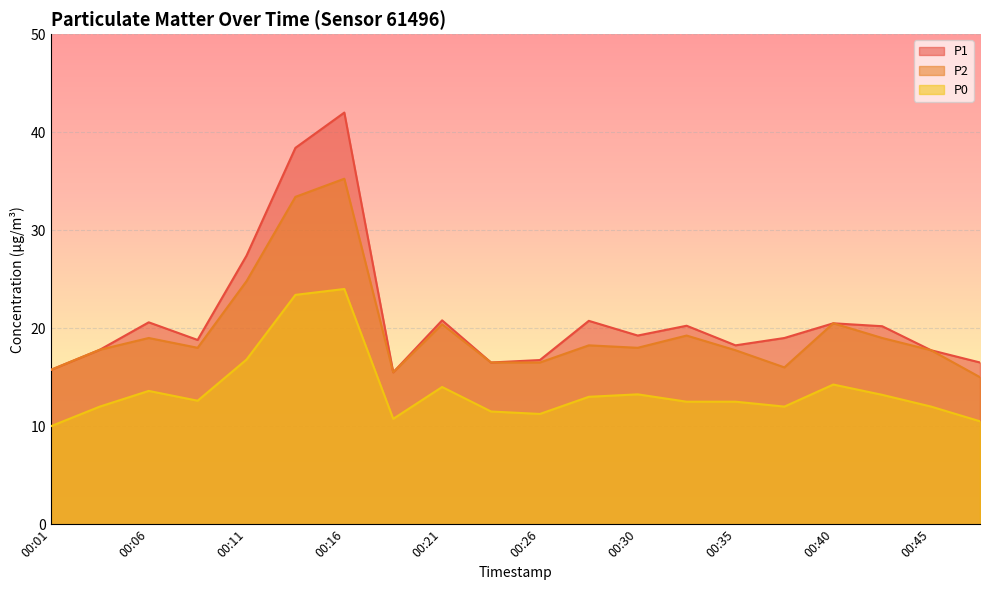

True or false: P0 and P1 cross at least once.

False